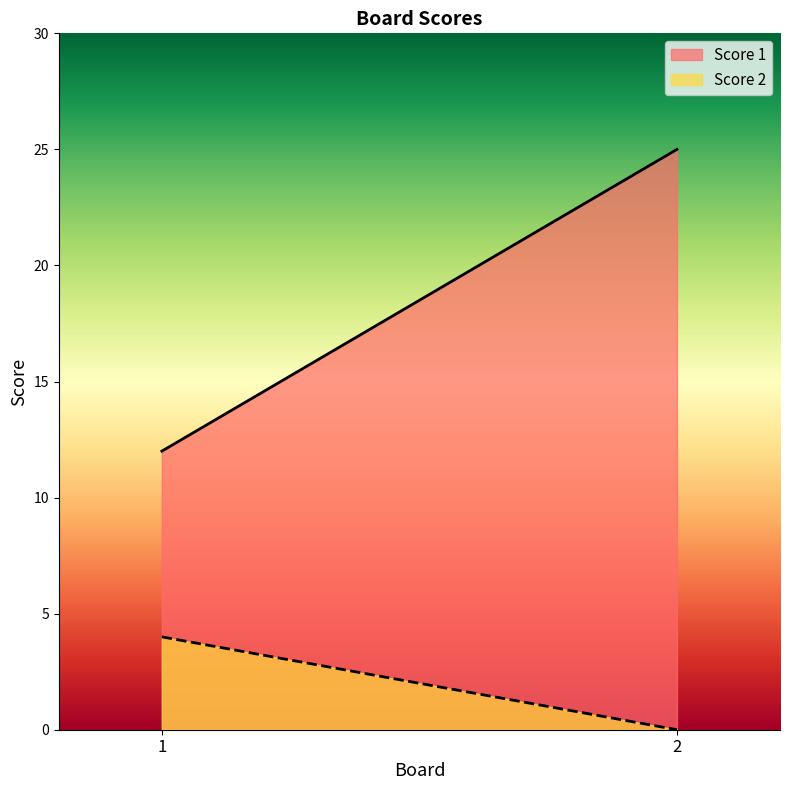

What is the total value across all series at 1?

16